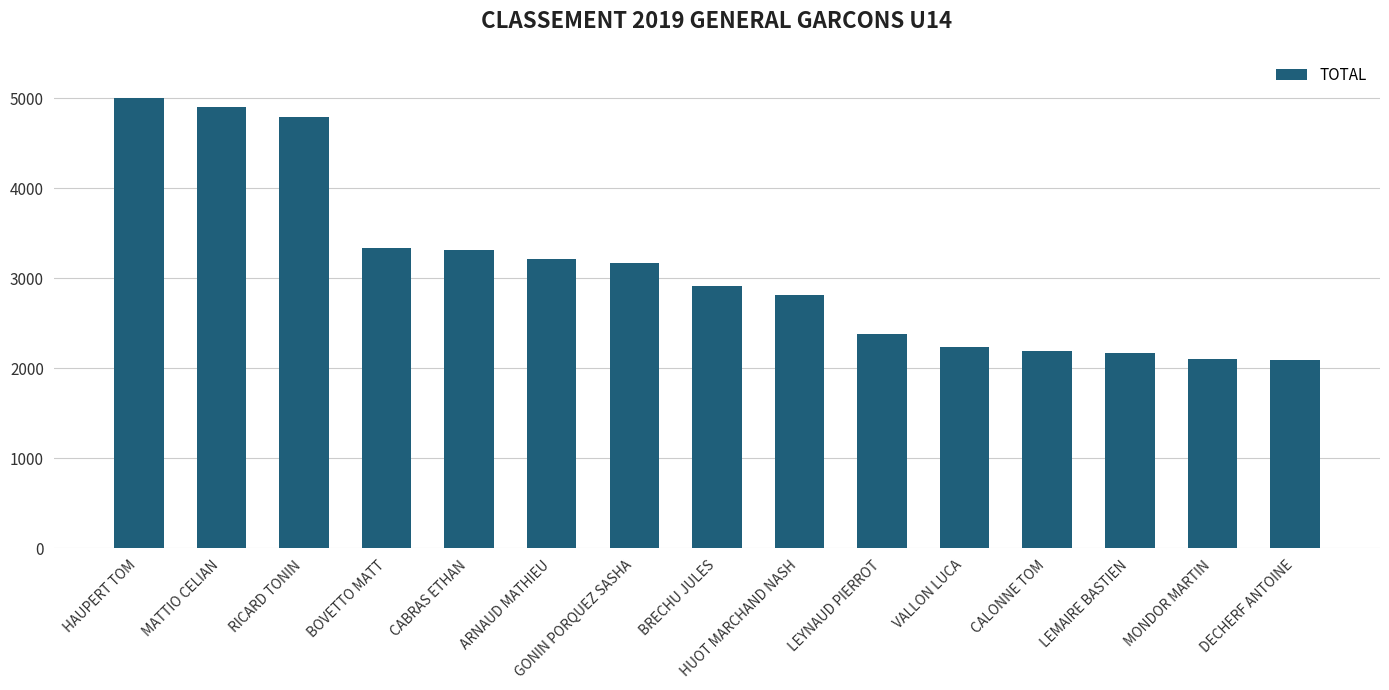

What position from the left is LEMAIRE BASTIEN?

13